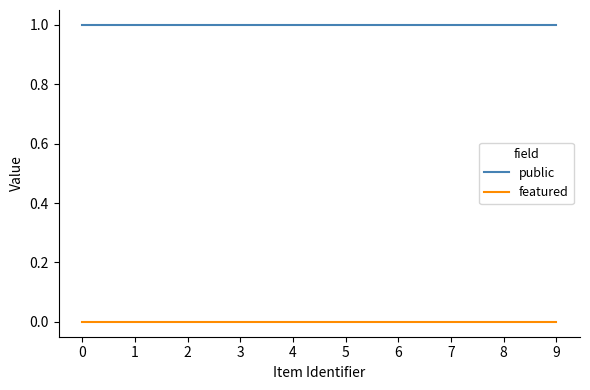

Reading right to left, list all the values displayed in this chart.

public: 1	1	1	1	1	1	1	1	1	1
featured: 0	0	0	0	0	0	0	0	0	0